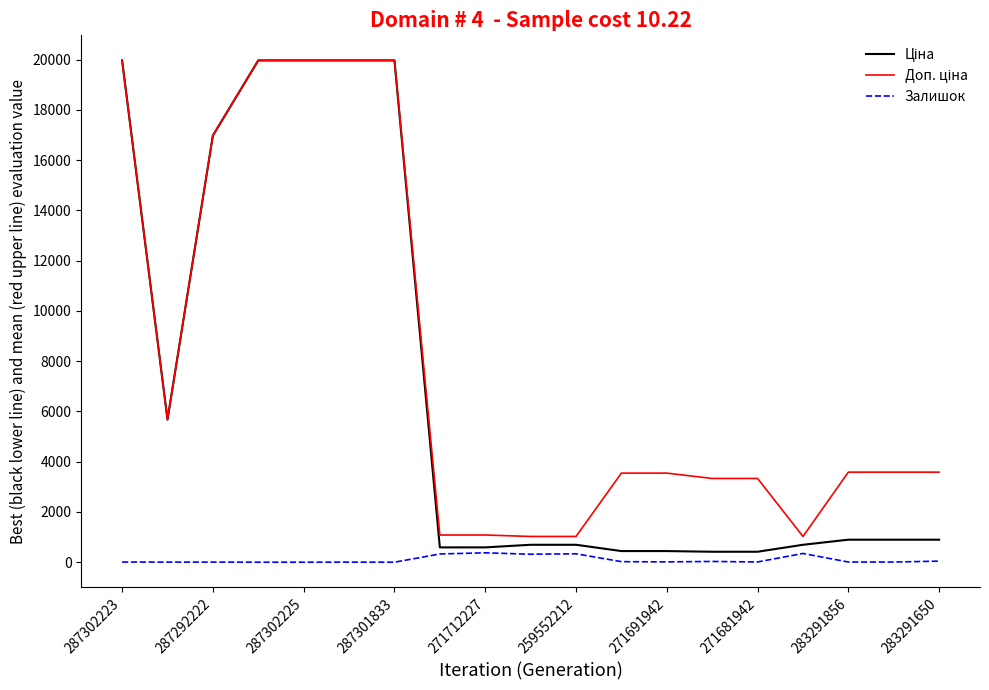

How many lines are shown in the chart?

3